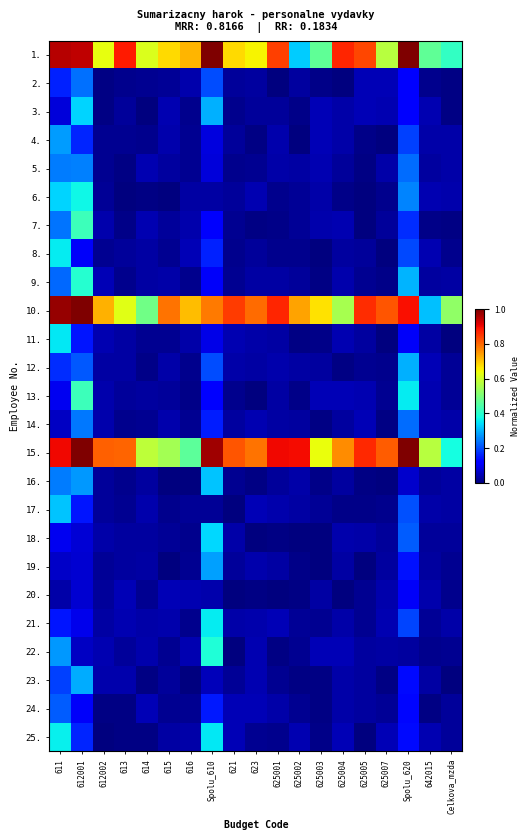

Which series has the largest range (max minus min)?

10.